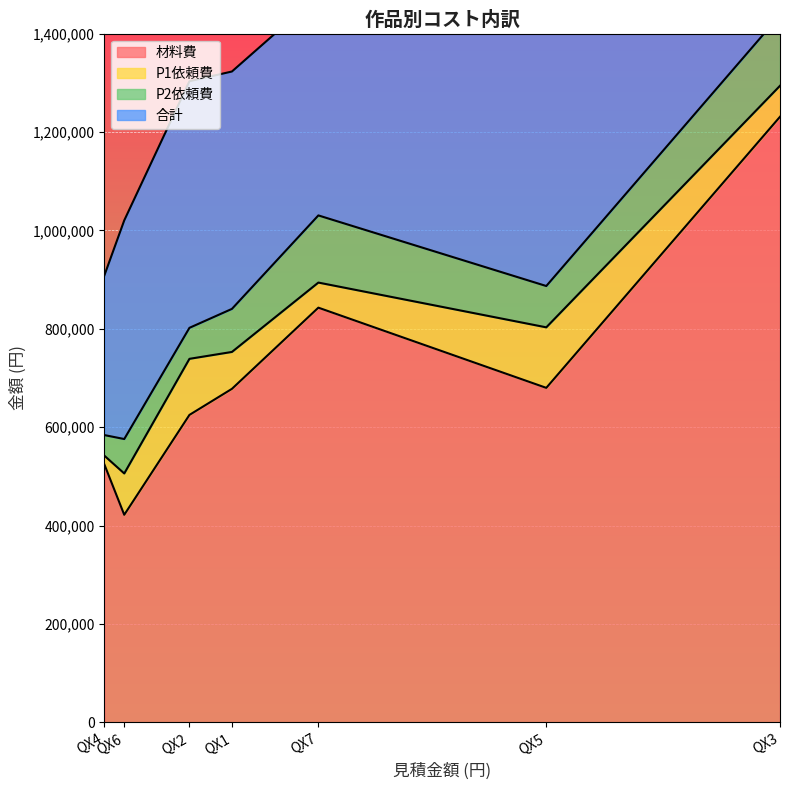

At which category is the sum across all series the highest?

QX3